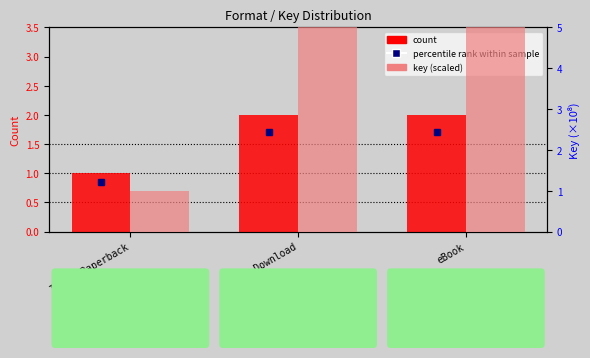

The value of count at Audio Download is 2.0. True or false?

True